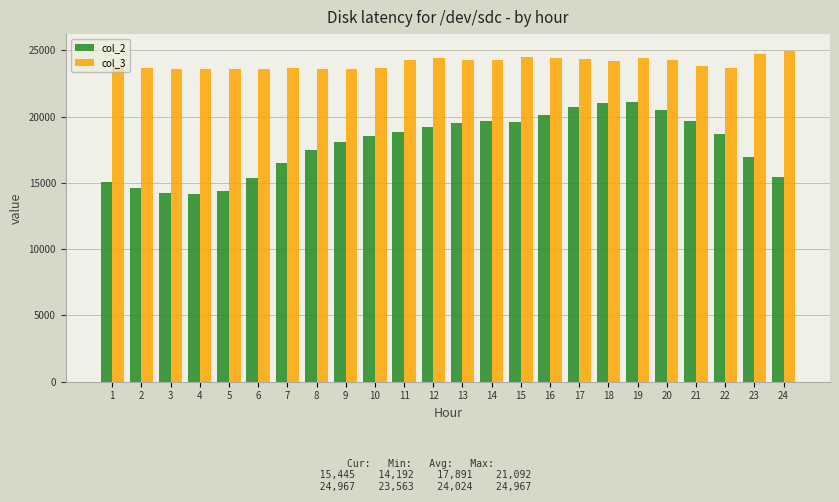

How many categories are shown in the chart?

24